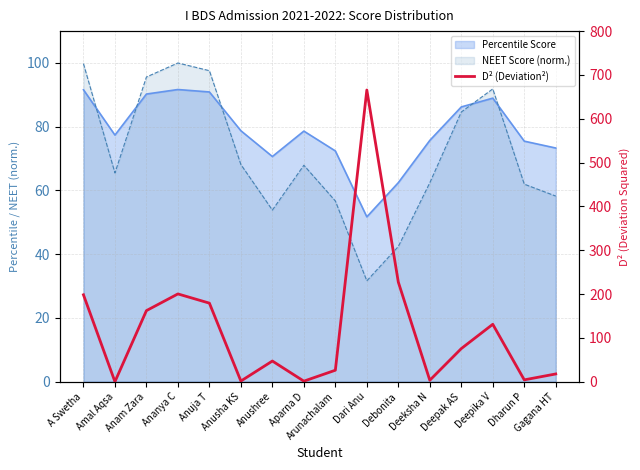

Which label corresponds to the largest value in the chart?

Dari Anu